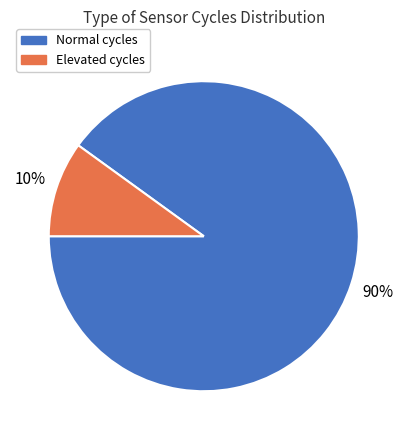

To the nearest percent, what is the difference between the largest and smallest slice percentages?

80%